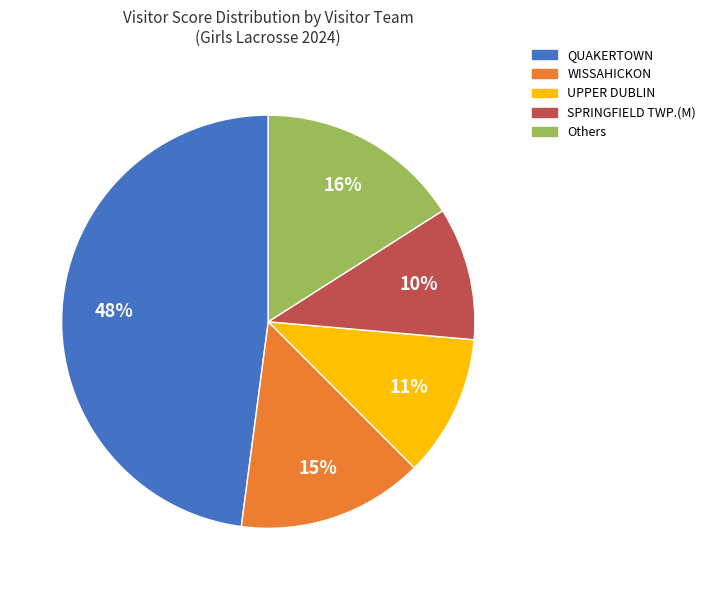

To the nearest percent, what is the average slice percentage?

20%